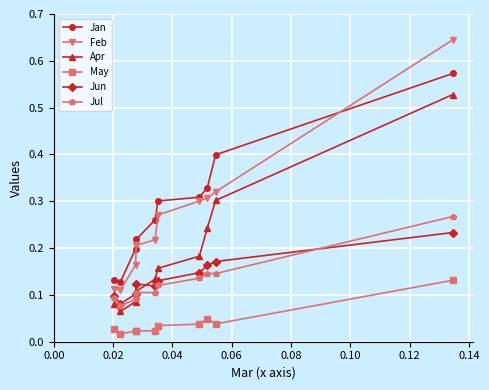

Count the Jan values in the range 0 to 1.

10